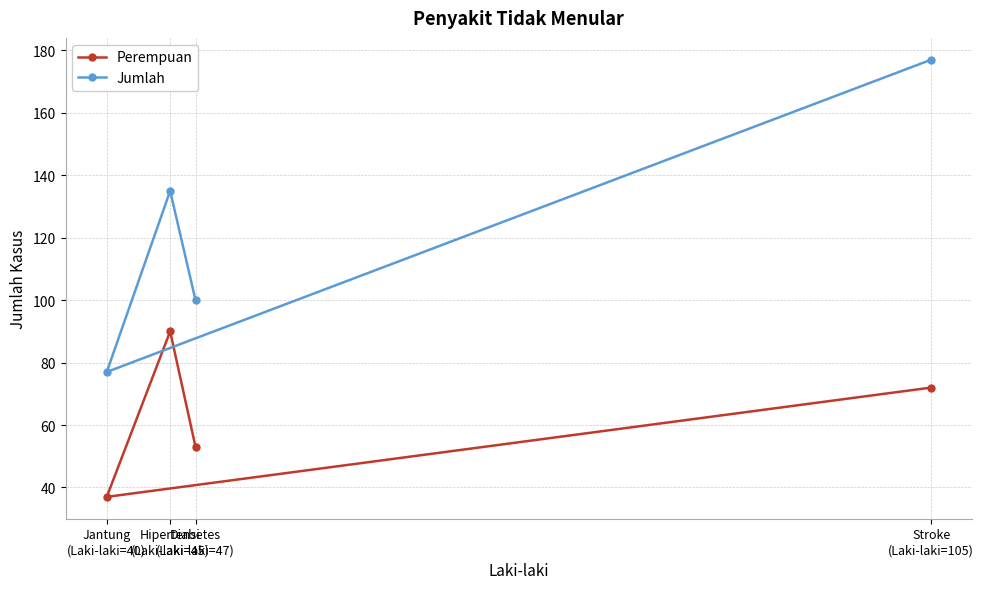

How many lines are shown in the chart?

2